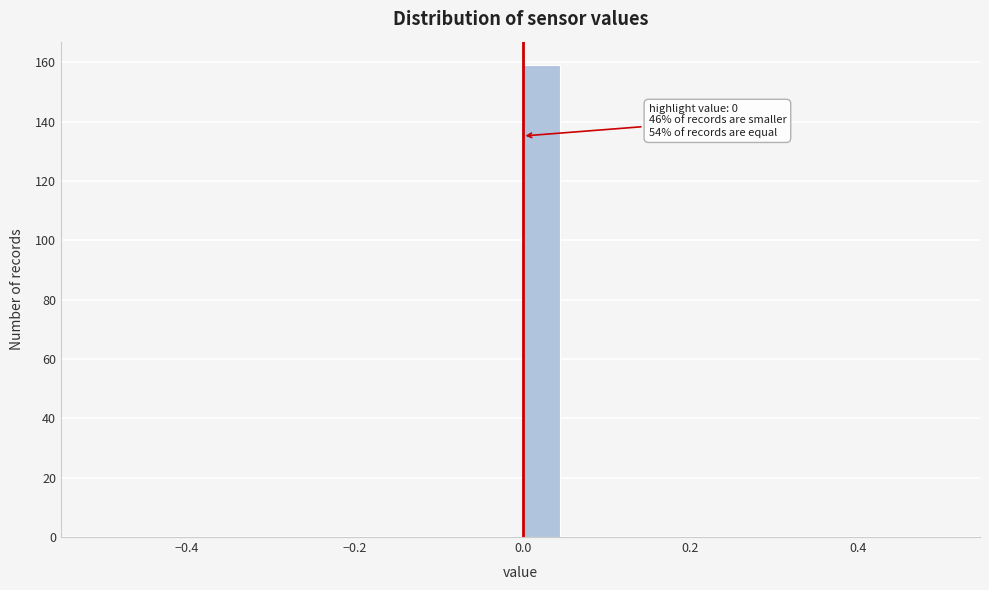

Read against the x-axis, roughly where is the centre of the tallest bar?

0.02